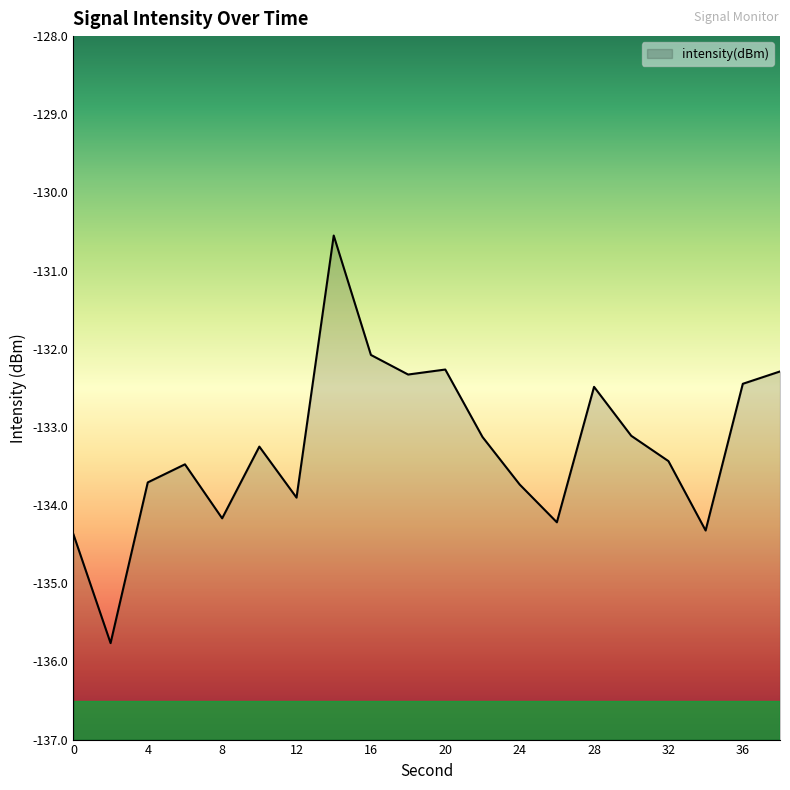

Where is the data nearest to the value -133?

30